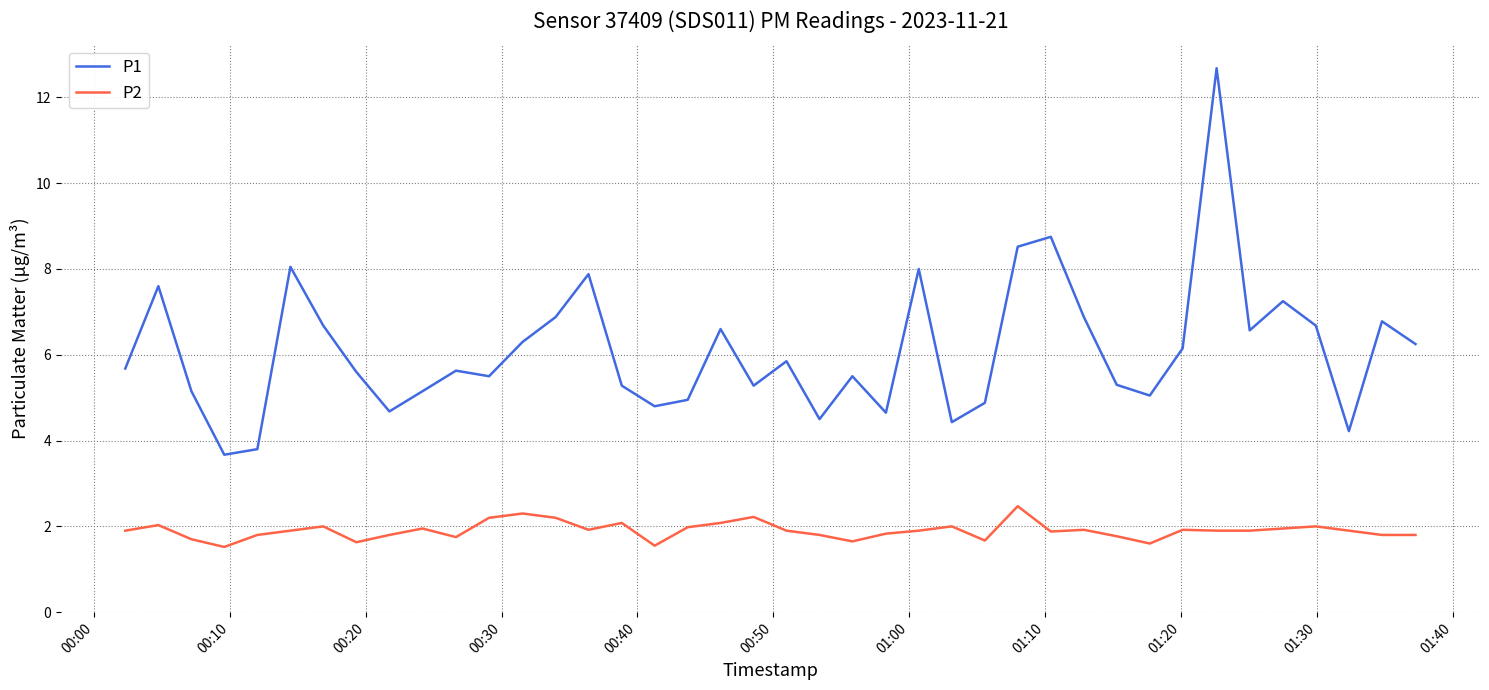

Rank the series by their maximum value, from lowest to highest.

P2, P1